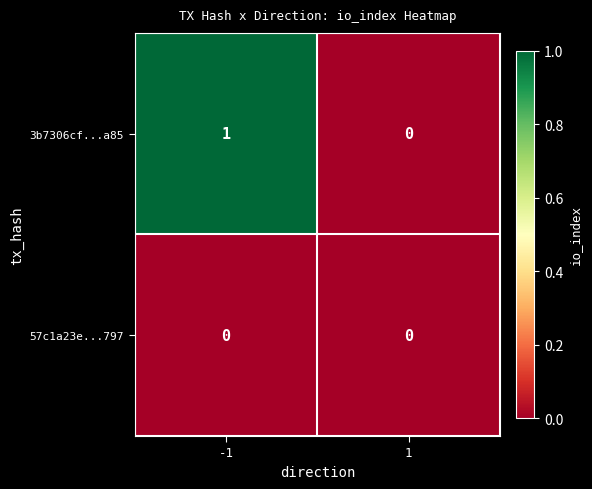

Which series has the largest total across all categories?

3b7306cf...a85